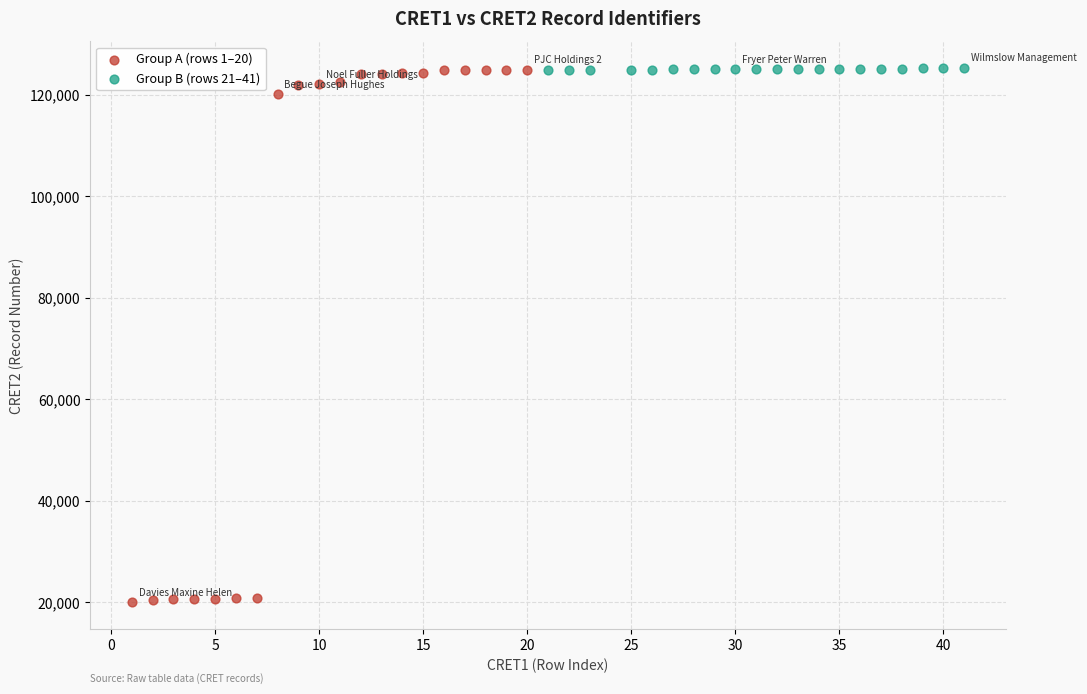

Which series has the widest spread of Y values?

Group A (rows 1–20)